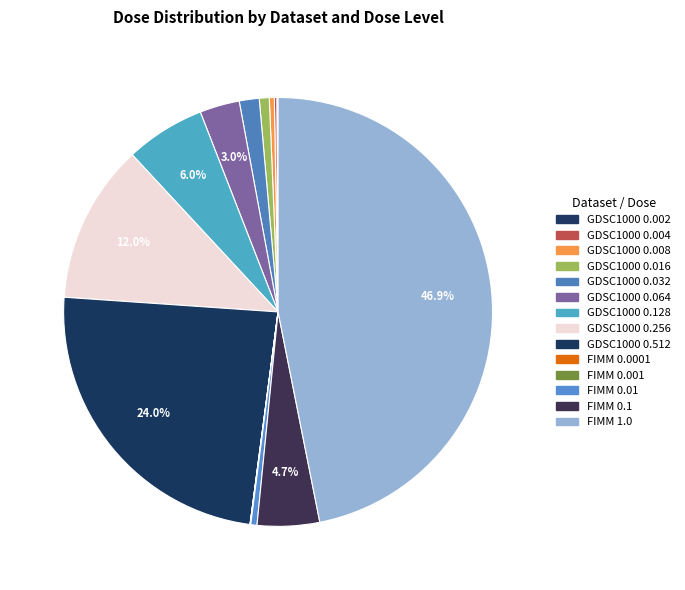

The GDSC1000 0.128 slice represents 1% of the pie. True or false?

False